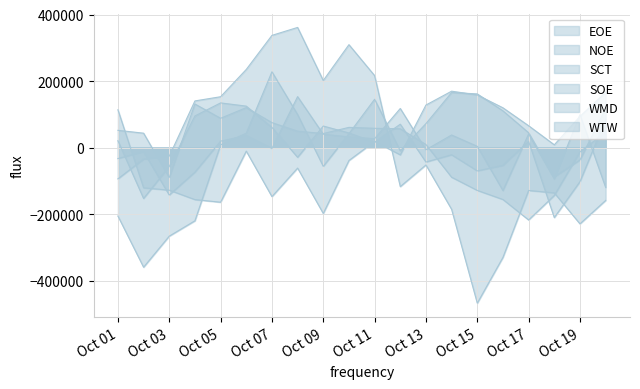

True or false: NOE has a value of -185245.6 at 2023-10-14.

True